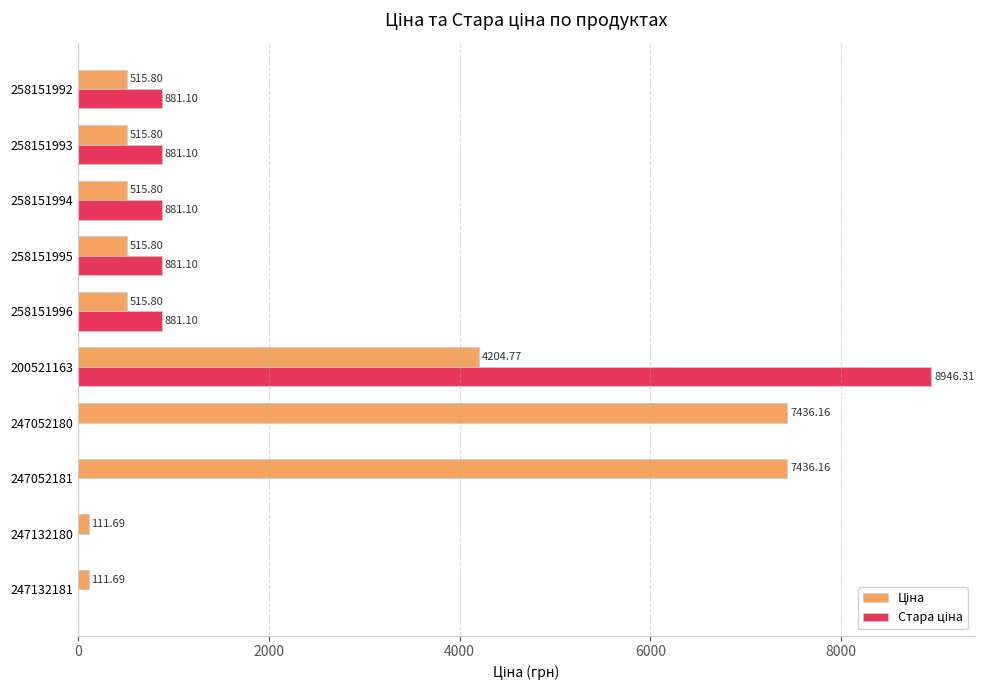

What is the total value across all series at 247132181?

111.7